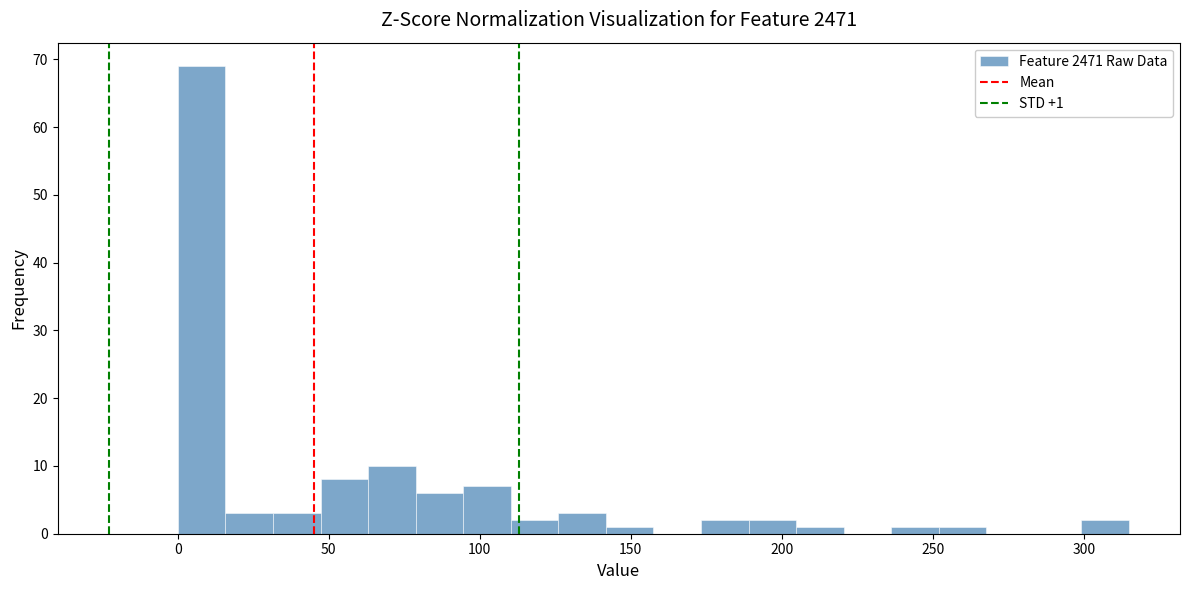

Around what value on the x-axis is the tallest bar? Give the approximate position of its centre, as read against the axis.

10